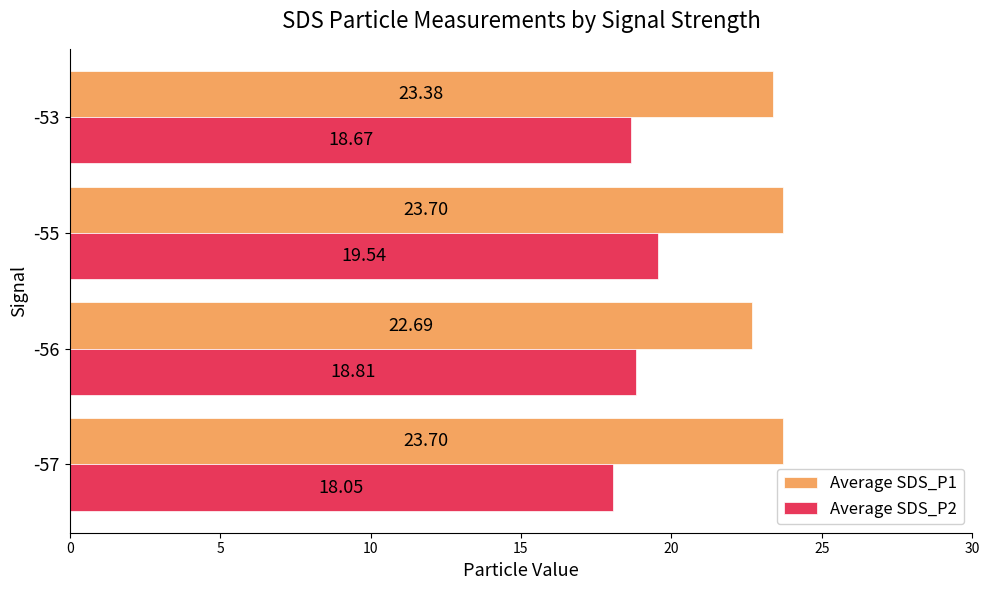

What is the difference between the Average SDS_P1 values at -55 and -56?

1.0